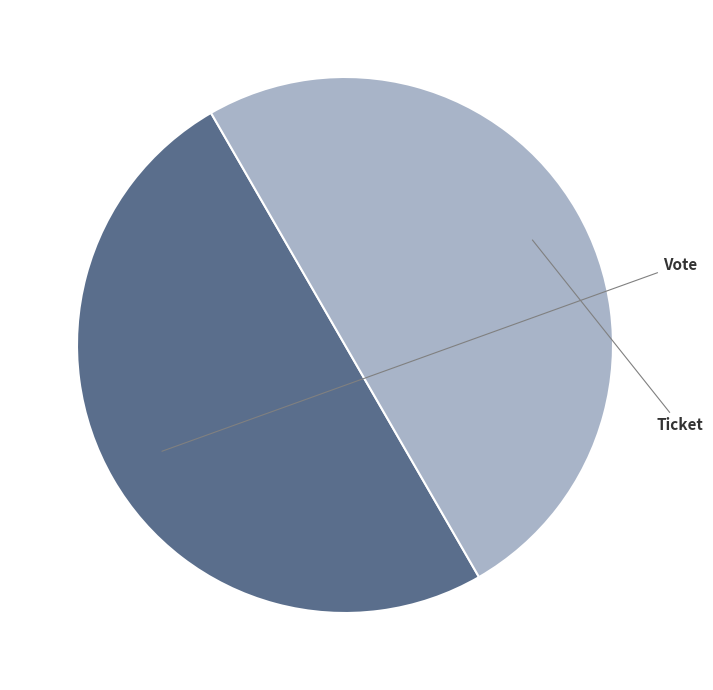

Count the number of slices in the pie.

2